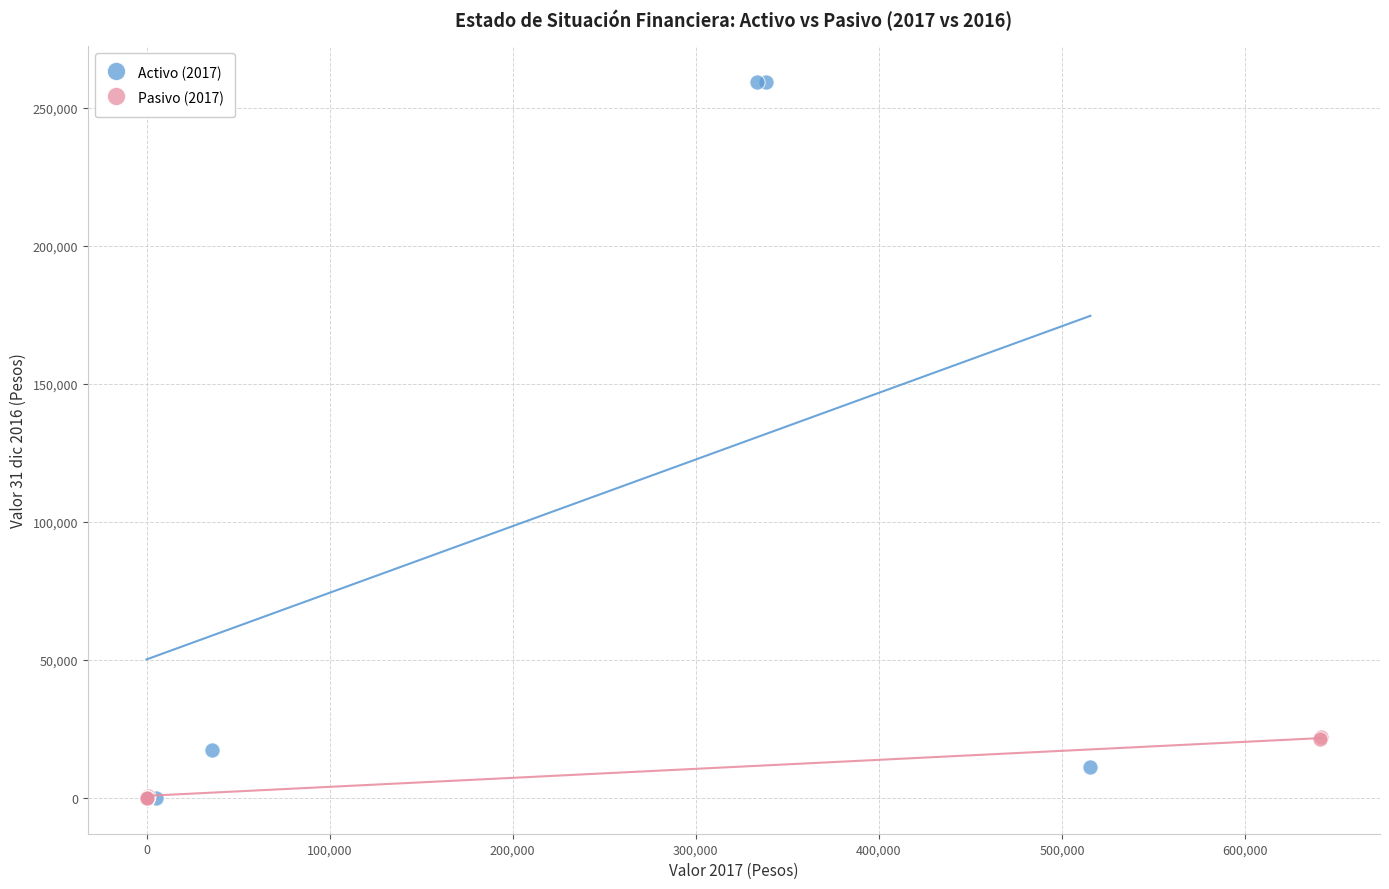

What are all the series names shown in the legend?

Activo (2017), Pasivo (2017)